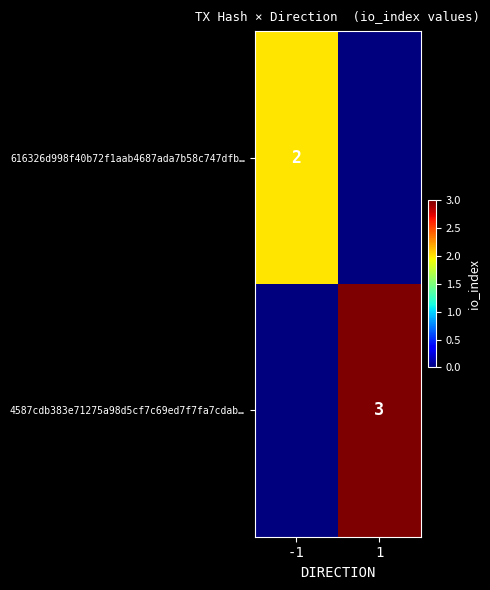

Between 1 and -1, which is larger?

-1